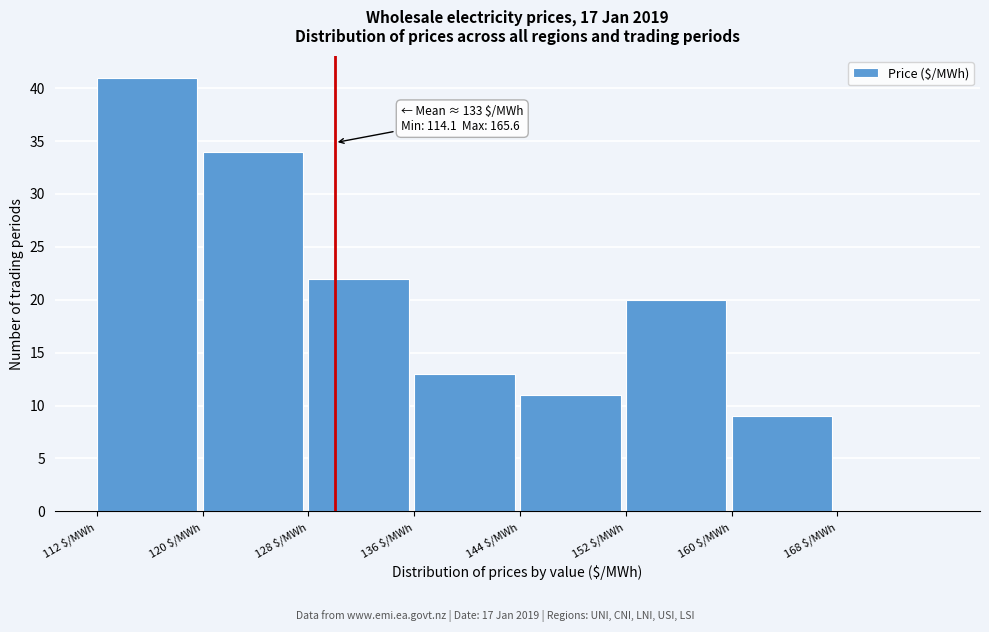

Which range on the x-axis has the tallest bar?

112 to 120